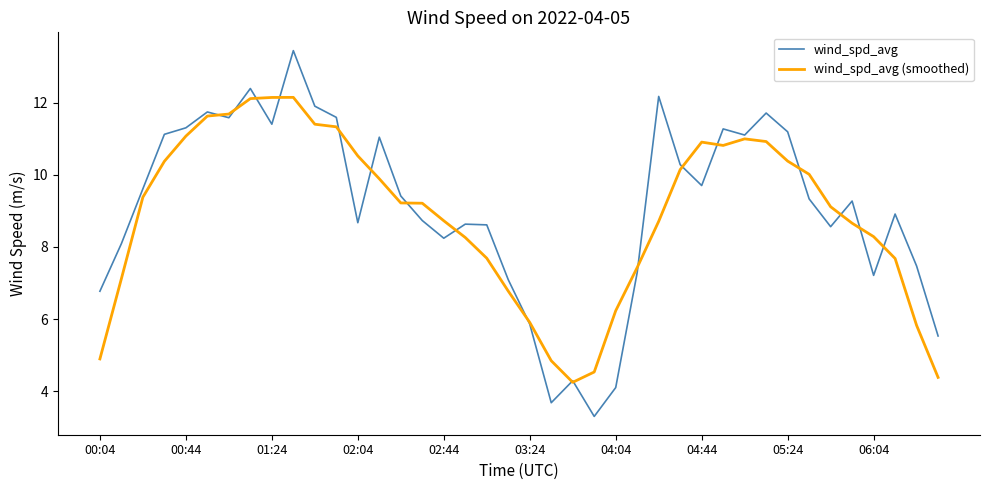

Which series has the widest spread of values?

wind_spd_avg